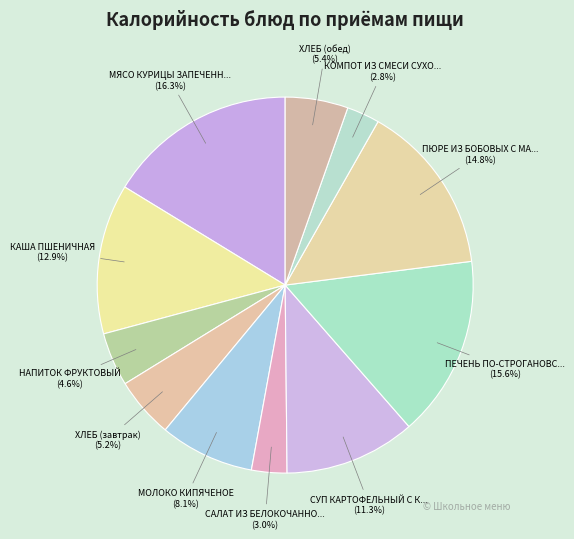

What is the smallest slice in the pie chart?

КОМПОТ ИЗ СМЕСИ СУХОФРУКТОВ